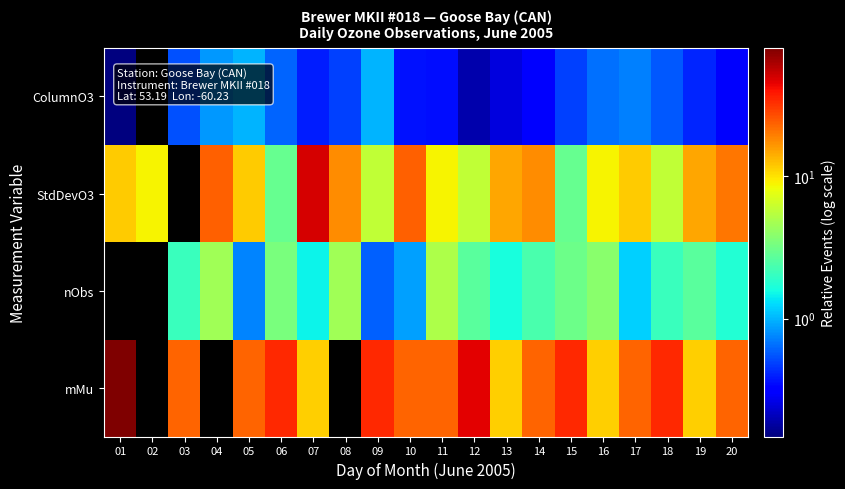

Reading right to left, transcribe all the data shown in this chart.

ColumnO3: 20=0.3	19=0.4	18=0.6	17=0.7	16=0.7	15=0.5	14=0.3	13=0.3	12=0.2	11=0.4	10=0.4	09=1.0	08=0.5	07=0.4	06=0.6	05=1.0	04=0.8	03=0.5	02=0.0	01=0.1
StdDevO3: 20=20.6	19=14.7	18=5.9	17=11.8	16=8.8	15=2.9	14=17.6	13=14.7	12=5.9	11=8.8	10=23.5	09=5.9	08=17.6	07=50.0	06=2.9	05=11.8	04=23.5	03=0.0	02=8.8	01=11.8
nObs: 20=1.8	19=2.6	18=2.1	17=1.2	16=3.8	15=3.1	14=2.4	13=1.6	12=2.6	11=5.0	10=0.9	09=0.6	08=4.6	07=1.5	06=3.4	05=0.7	04=4.6	03=2.1	02=0.0	01=0.0
mMu: 20=22.9	19=11.4	18=34.3	17=22.9	16=11.4	15=34.3	14=22.9	13=11.4	12=45.7	11=22.9	10=22.9	09=34.3	08=0.0	07=11.4	06=34.3	05=22.9	04=0.0	03=22.9	02=0.0	01=80.0